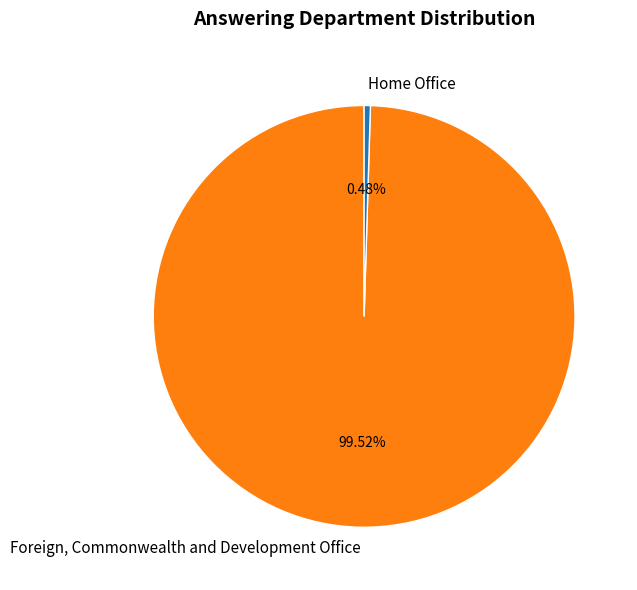

Which category accounts for the majority?

Foreign, Commonwealth and Development Office